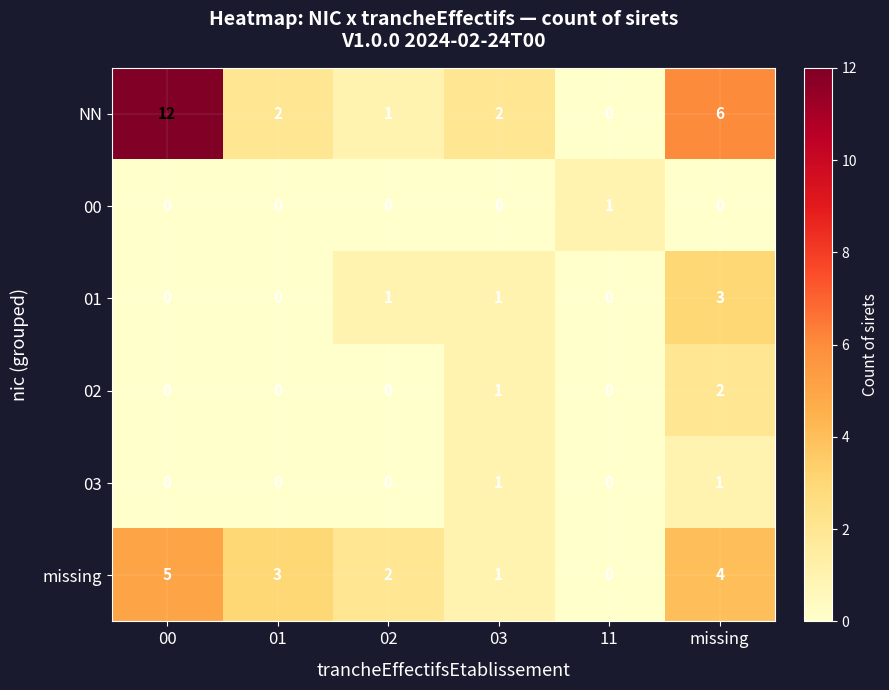

What is the total value across all series at 01?

5